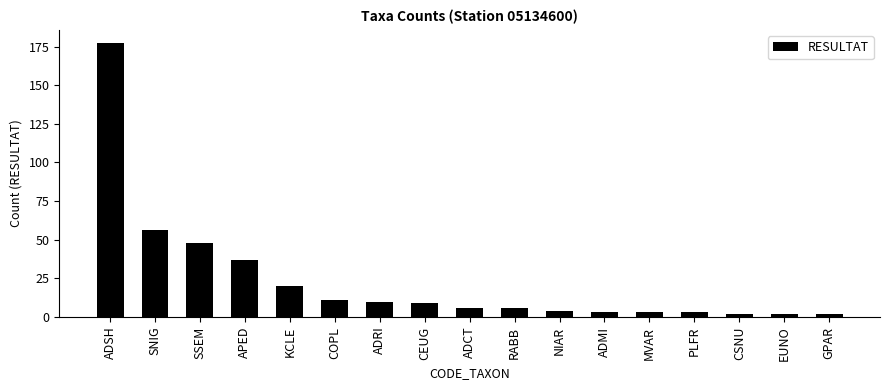

What is the sum of the values at COPL and EUNO?

13